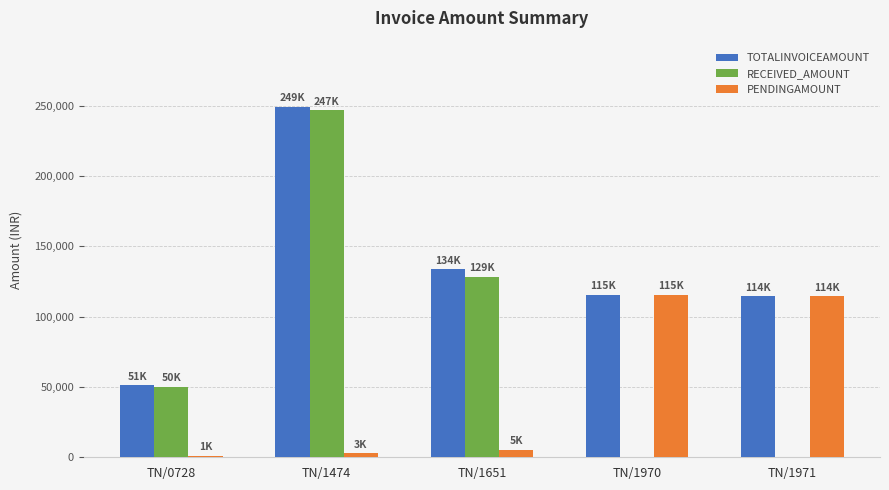

Does the chart contain stacked bars?

No